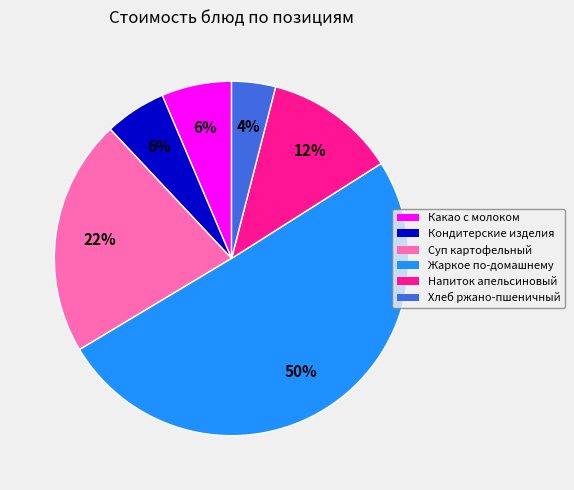

To the nearest percent, what is the average slice percentage?

17%